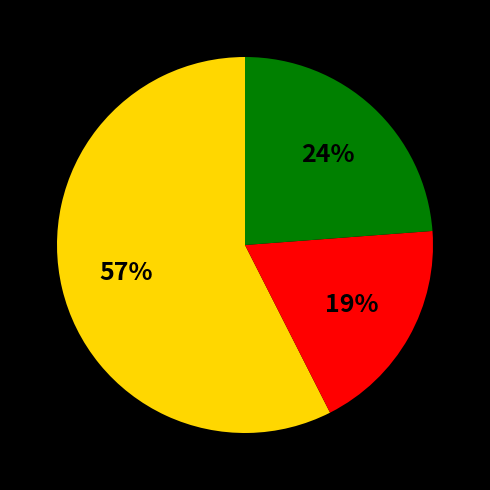

Is there any slice that represents more than half of the pie?

Yes